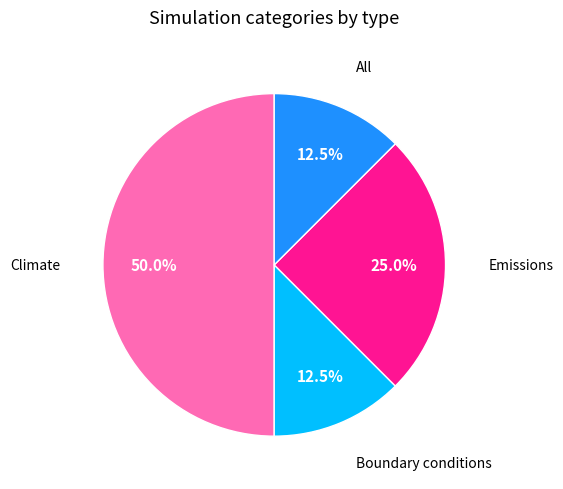

Which category has the biggest portion of the pie?

Climate